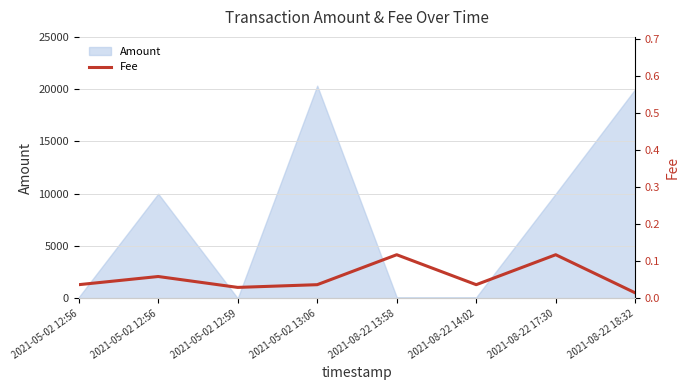

Which label corresponds to the smallest value in the chart?

2021-08-22 18:32